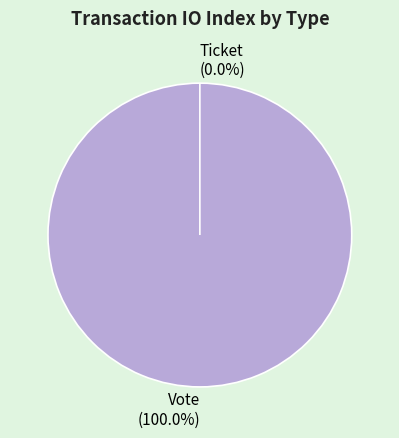

What percentage is the Vote slice, to the nearest percent?

100%